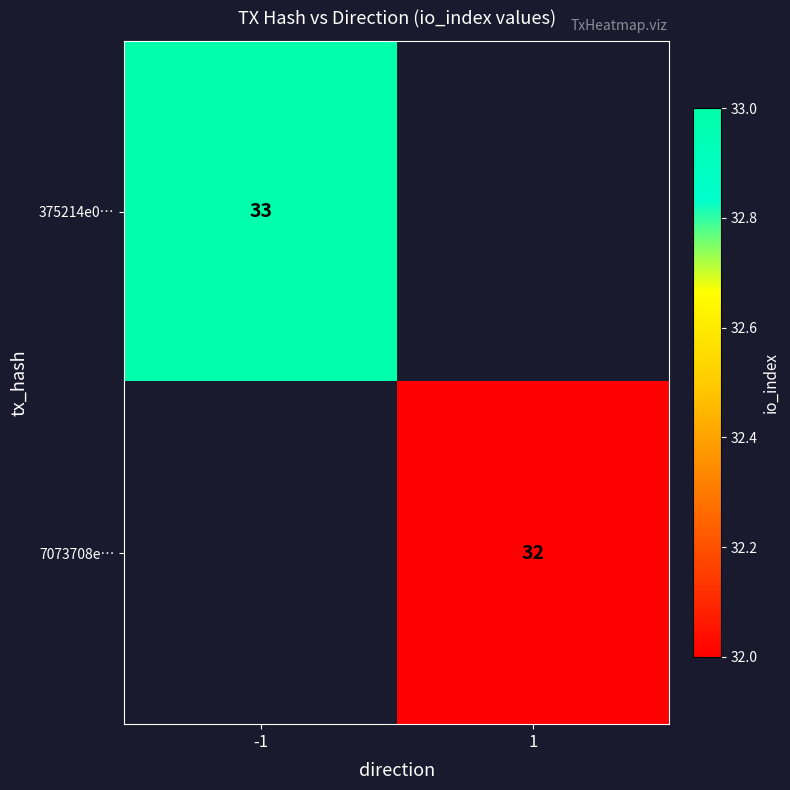

True or false: 7073708e… has a value of 32 at 1.

True